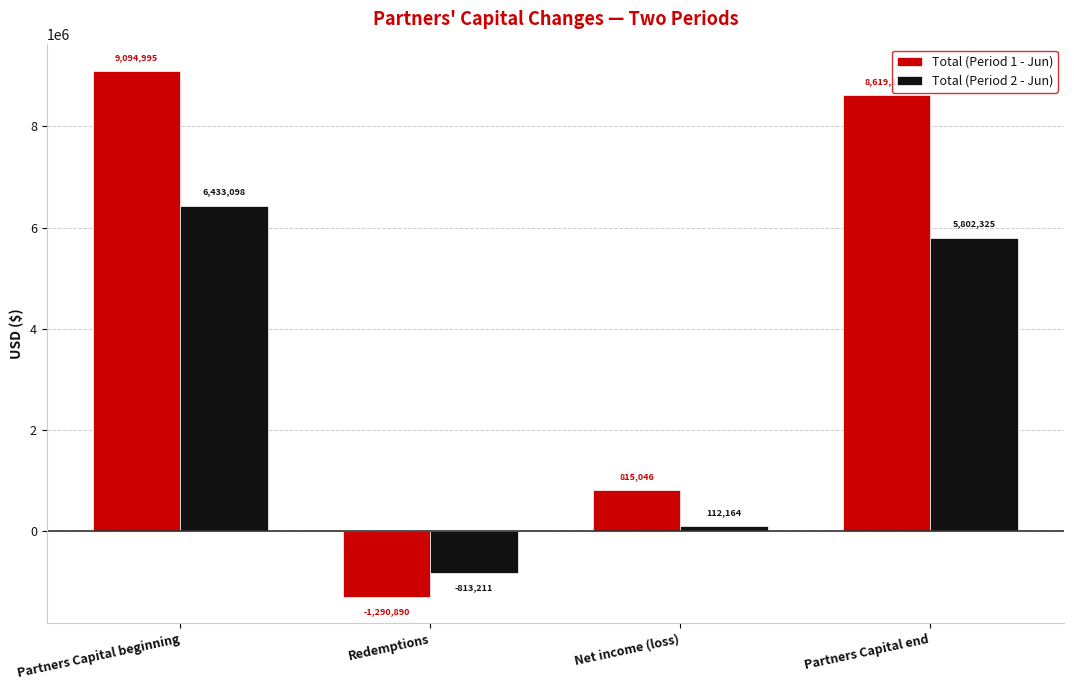

Which category has the highest value in the Total (Period 2 - Jun) series?

Partners Capital beginning